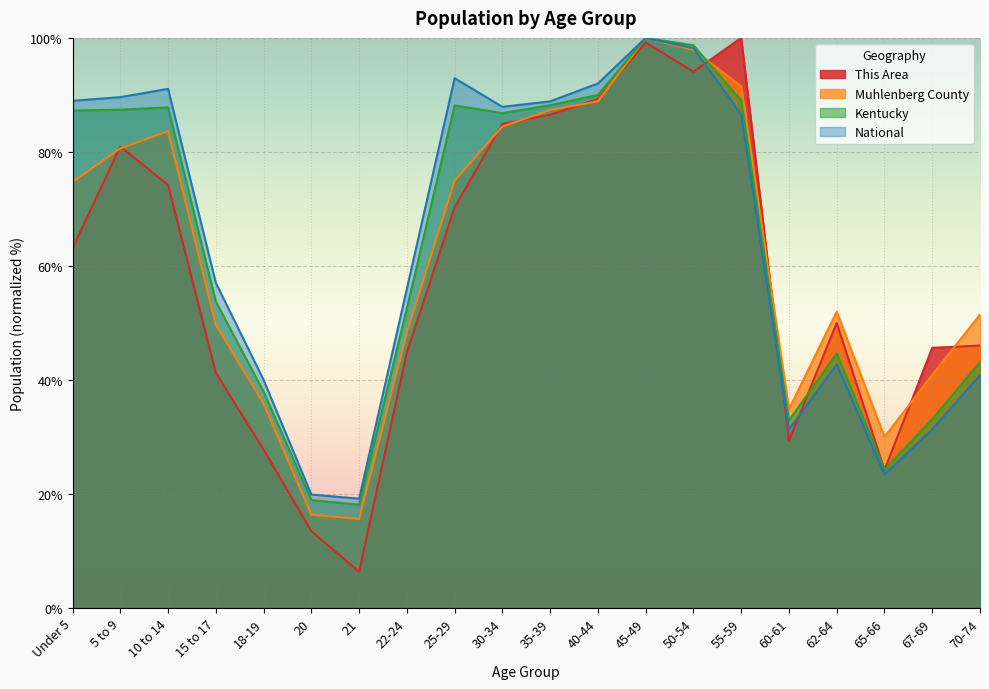

Reading right to left, transcribe all the data shown in this chart.

This Area: 46.0	45.6	24.2	50.0	29.4	100.0	94.0	99.2	89.3	86.5	84.9	70.2	44.8	6.3	13.5	27.8	41.3	74.2	81.0	63.1
Muhlenberg County: 51.5	40.9	30.0	52.0	34.9	91.5	97.9	100.0	88.9	87.3	84.5	75.0	48.3	15.6	16.4	35.8	49.7	83.6	80.6	74.7
Kentucky: 43.1	33.1	24.3	44.6	32.9	89.0	98.7	100.0	90.0	88.2	86.8	88.2	52.5	18.1	18.9	38.0	53.8	87.8	87.4	87.2
National: 40.9	31.3	23.4	42.7	31.3	86.6	98.2	100.0	92.0	88.9	87.9	92.9	56.0	19.2	19.9	40.0	57.0	91.1	89.6	89.0